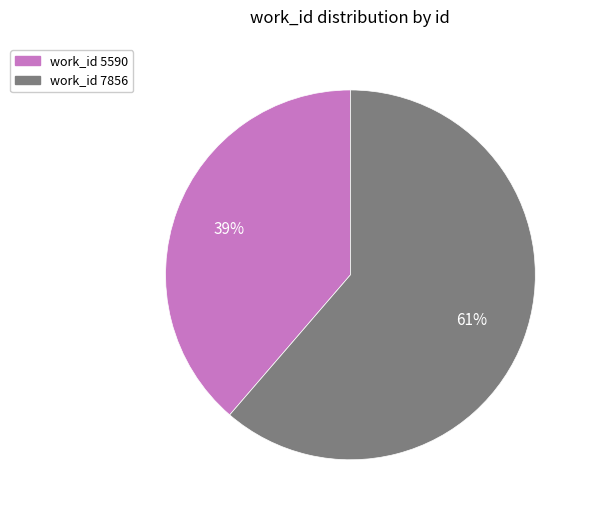

Is there any slice that represents more than half of the pie?

Yes